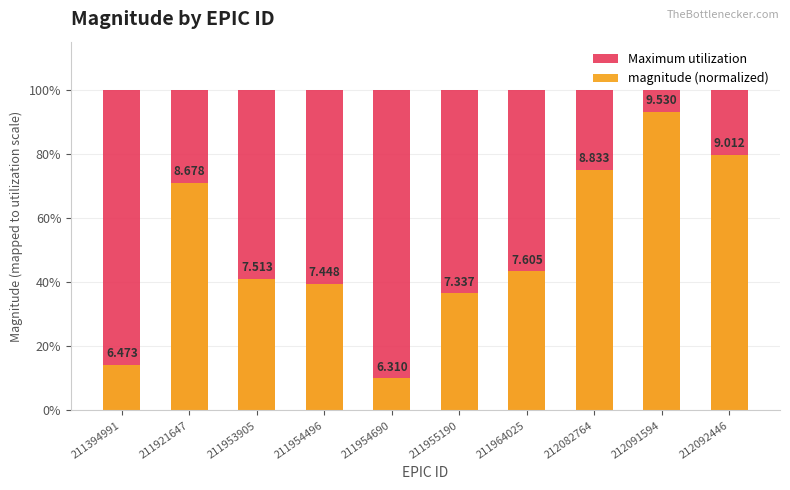

The Maximum utilization series shows 100.0 at 211921647. True or false?

True